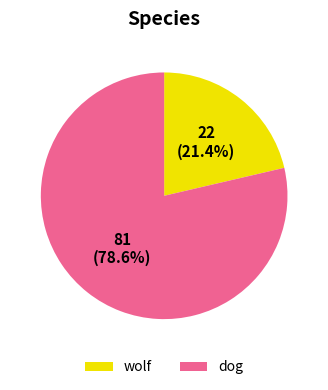

Which slice is the smallest?

wolf